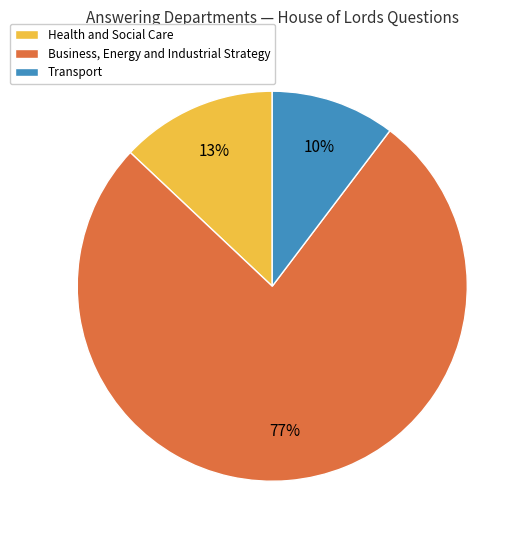

How many slices are in this pie chart?

3